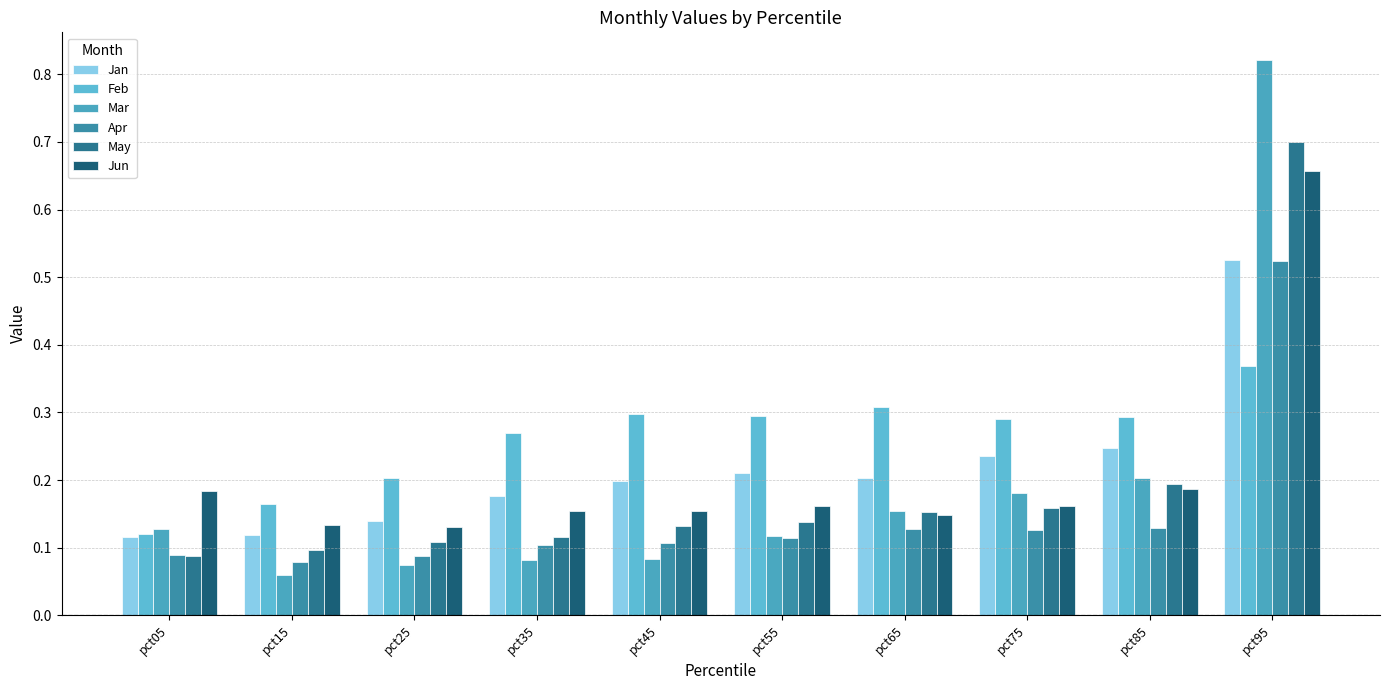

How many bars are there in total?

60